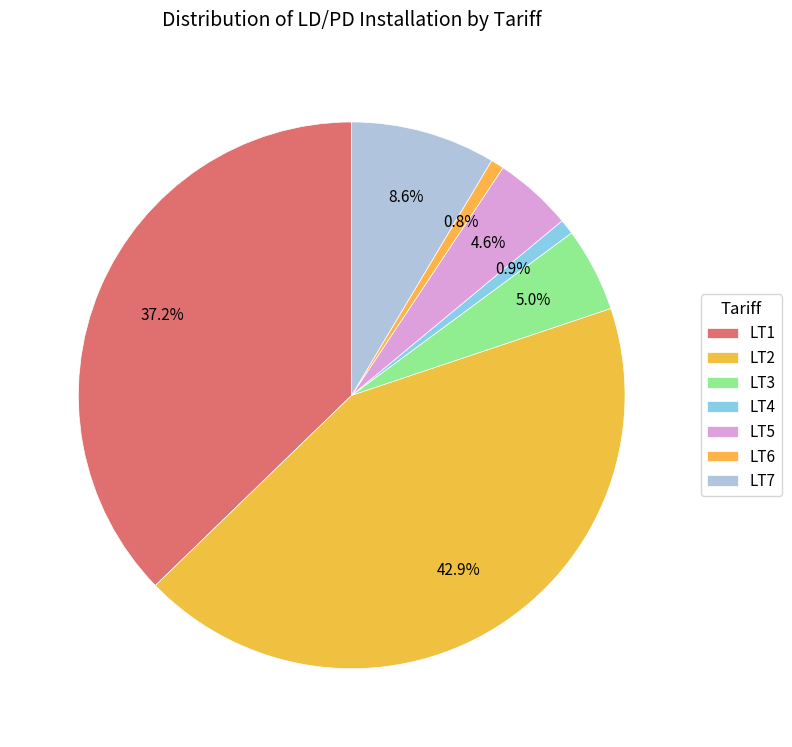

The LT2 slice represents 43% of the pie. True or false?

True